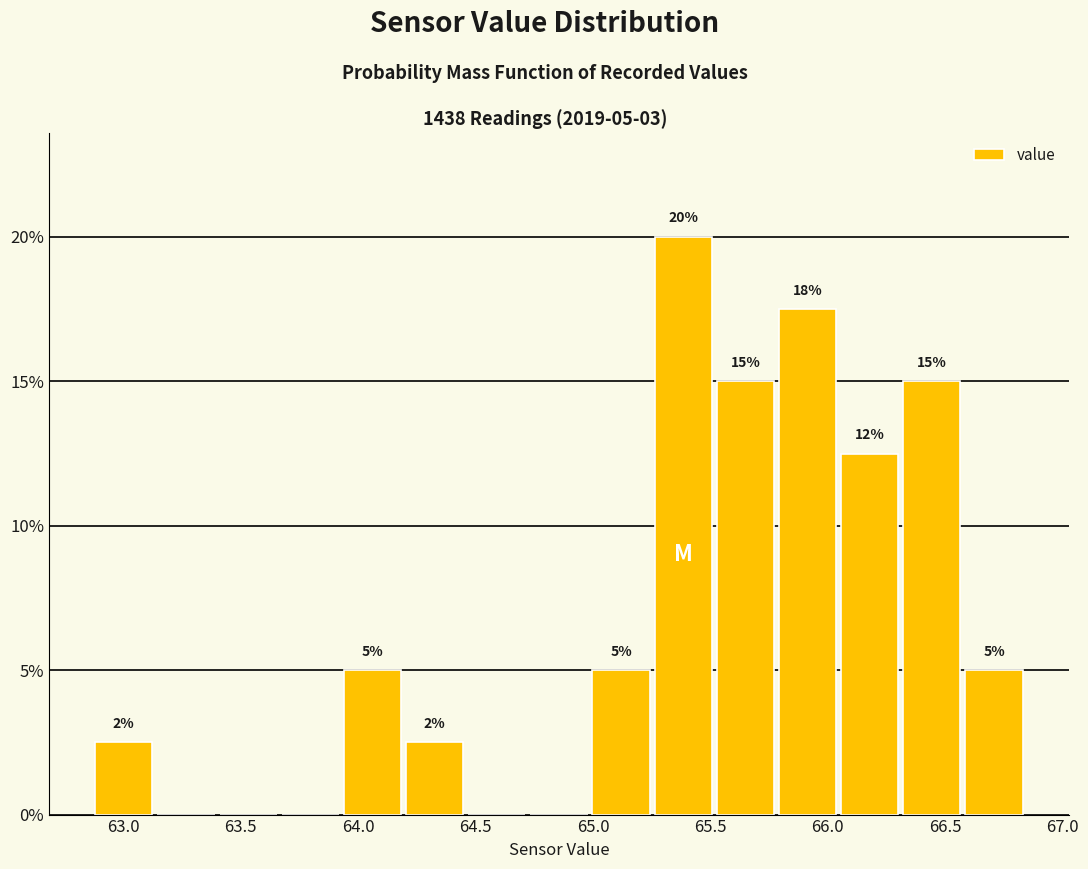

Which range on the x-axis has the tallest bar?

65.25 to 65.50